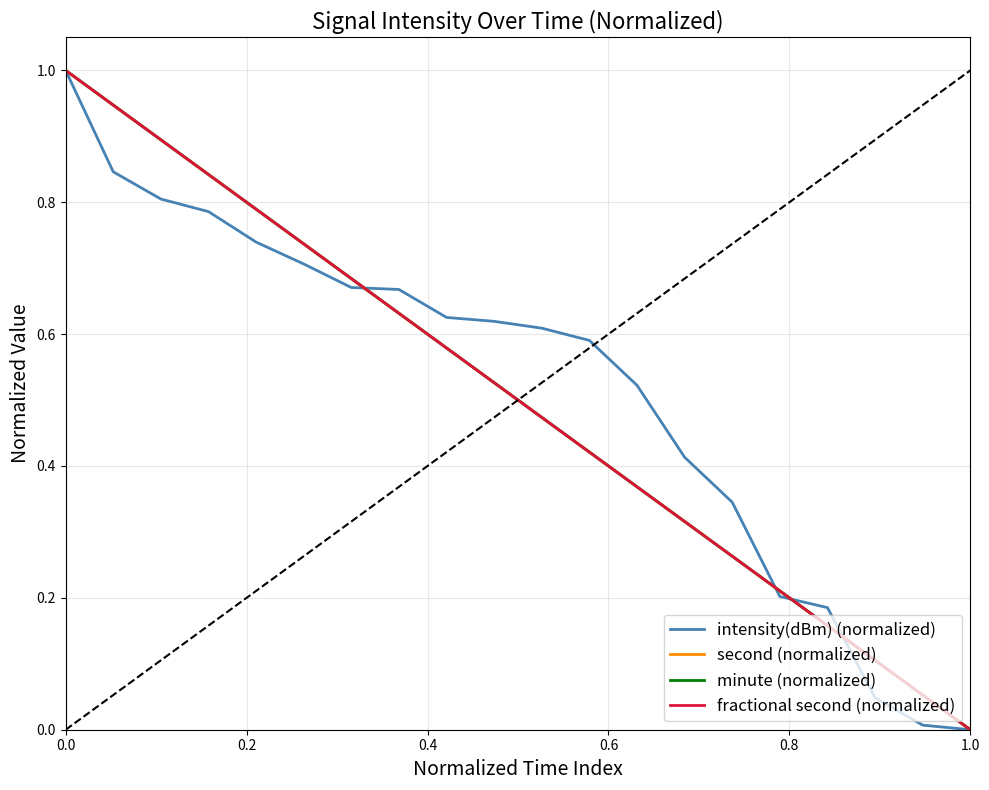

True or false: second (normalized) and fractional second (normalized) intersect in this chart.

False